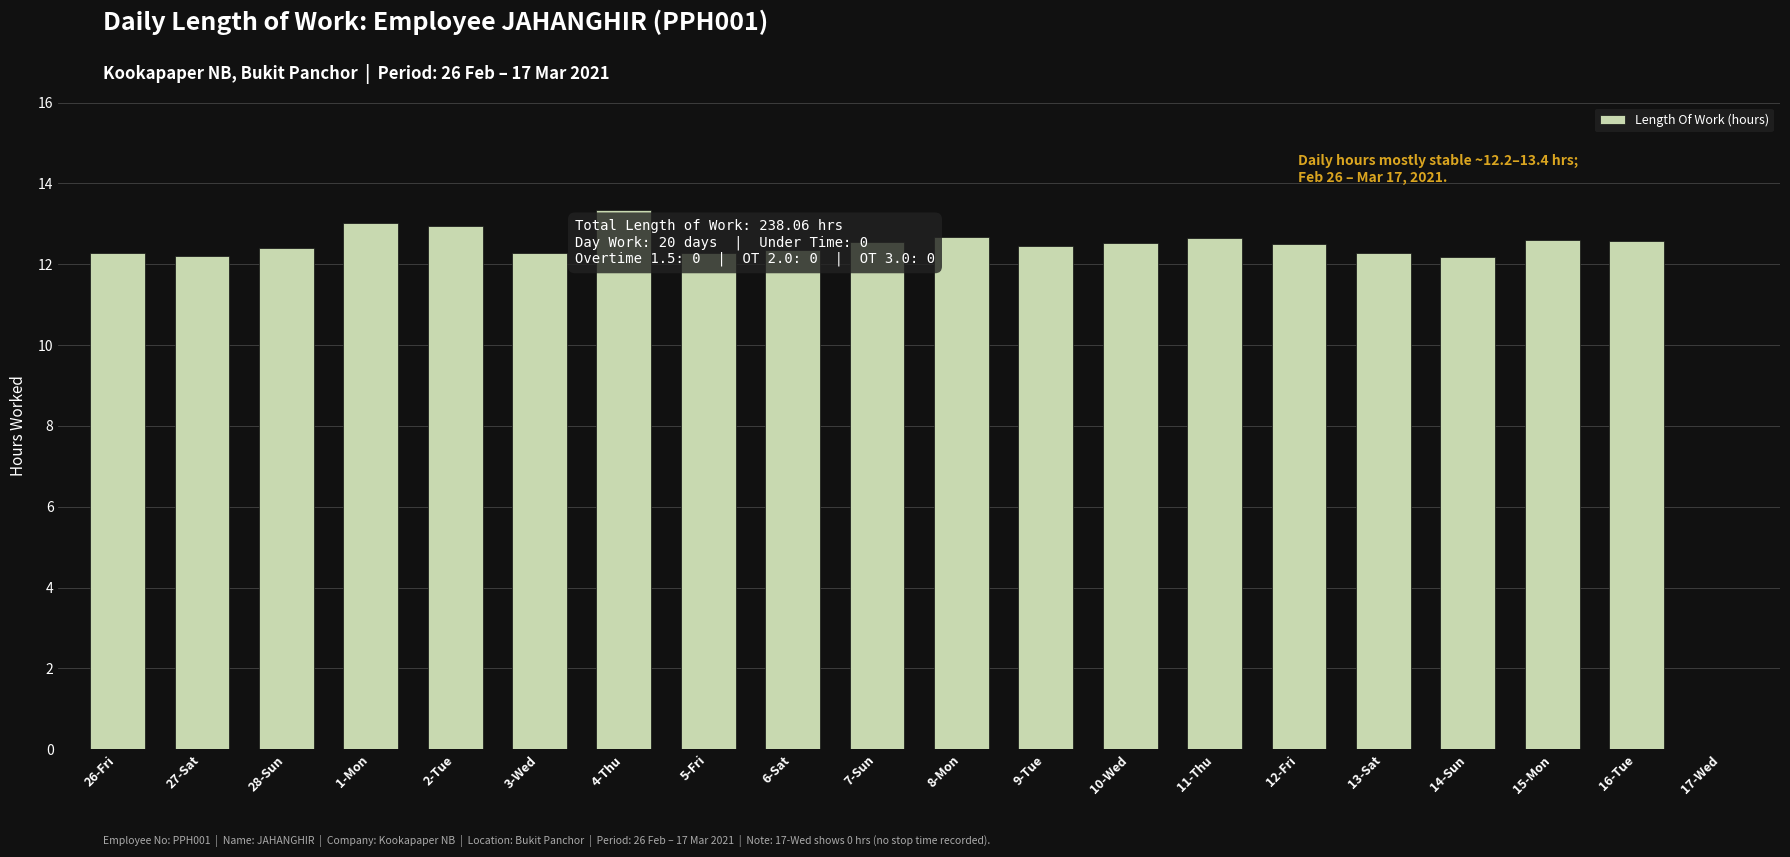

What is the sum of the values at 17-Wed and 14-Sun?

12.2